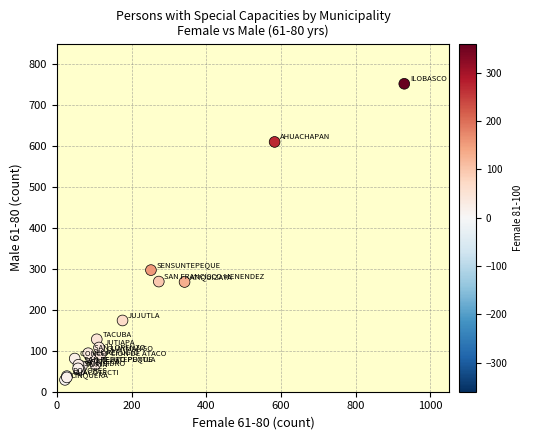

What Y value in the scatter plot is closest to 390?

297